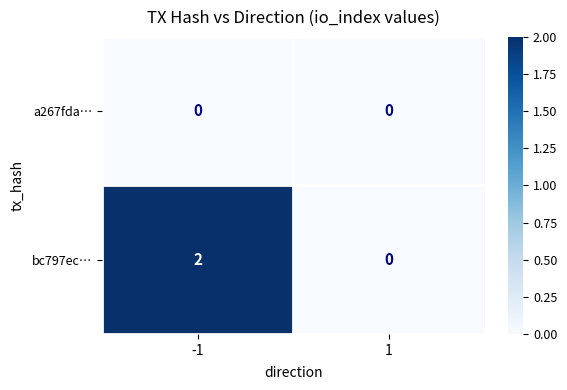

Reading left to right, what are all the values shown in this chart?

a267fda…: -1=0	1=0
bc797ec…: -1=2	1=0